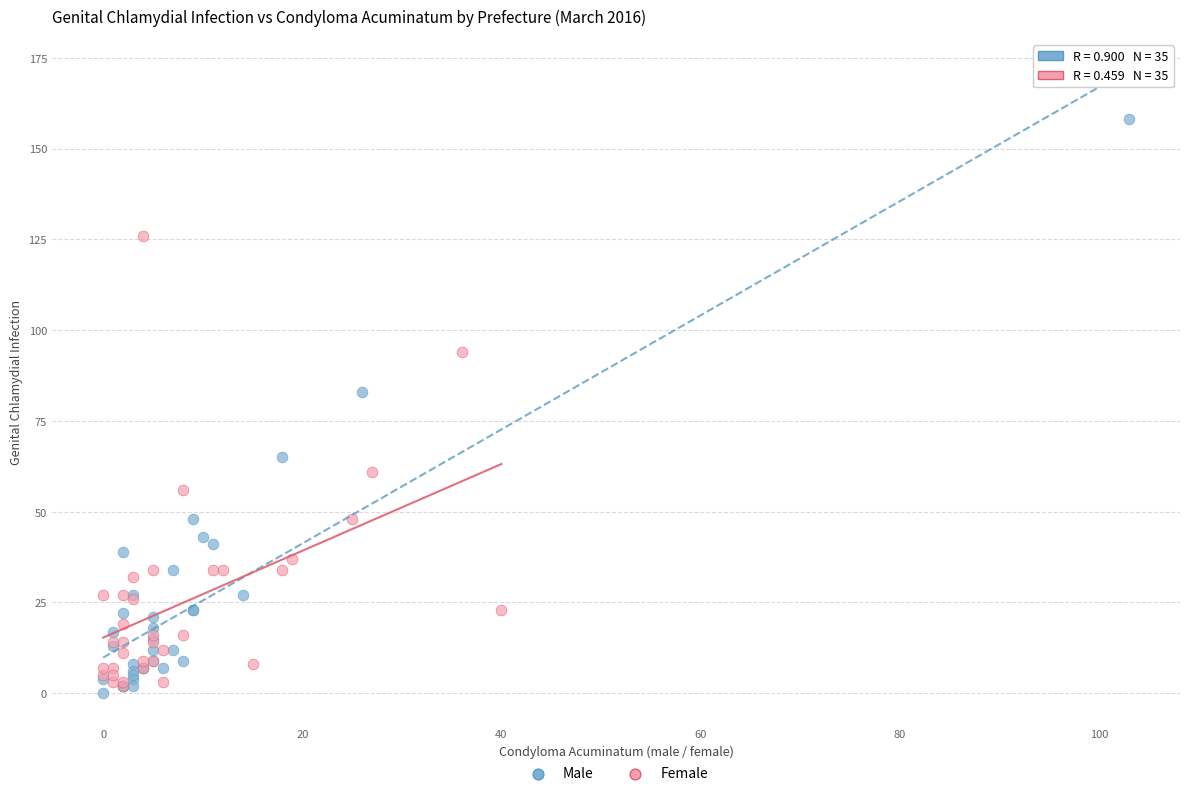

Which series reaches the minimum Y coordinate?

Male